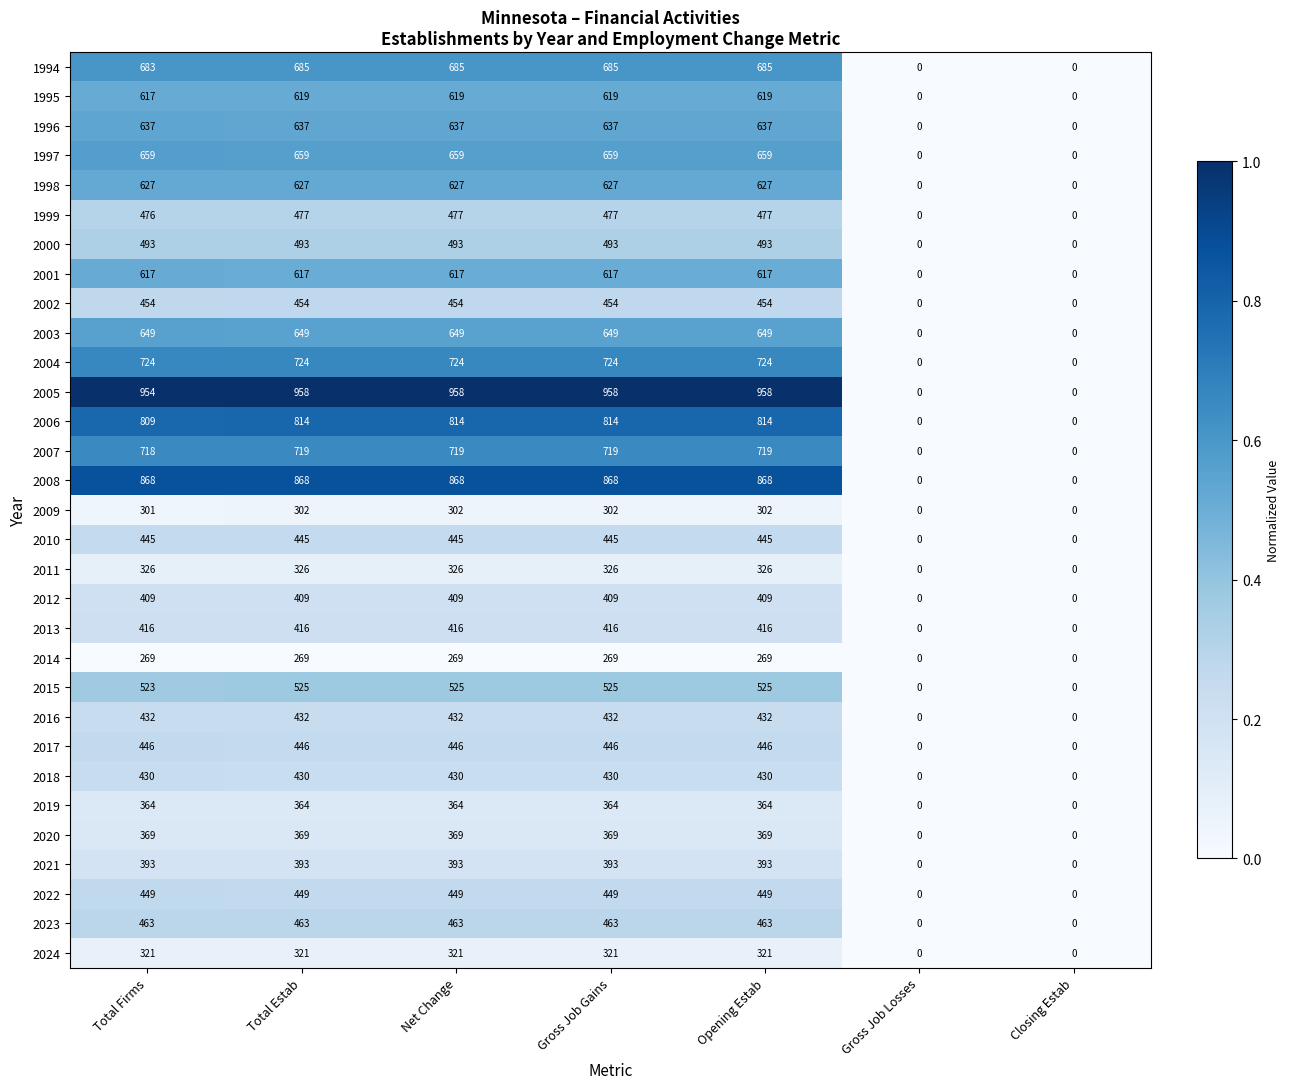

Is the value of 2017 at Gross Job Losses greater than the value of 2001 at Net Change?

No